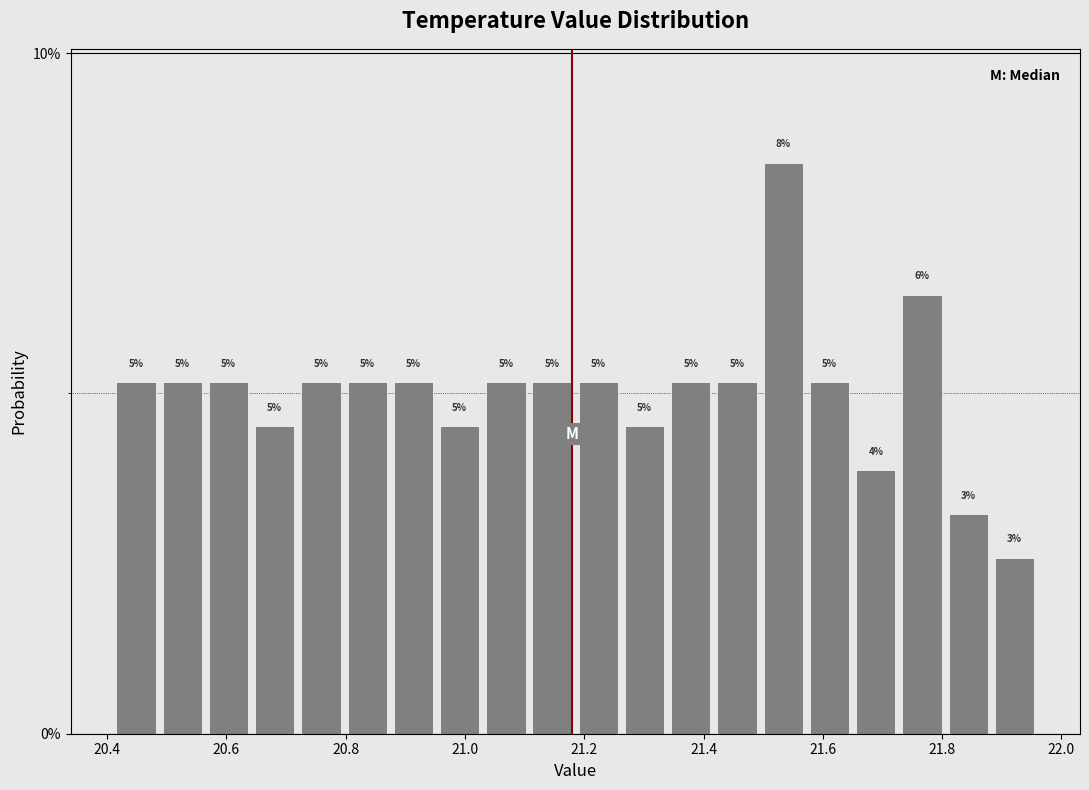

Around what value on the x-axis is the tallest bar? Give the approximate position of its centre, as read against the axis.

21.54